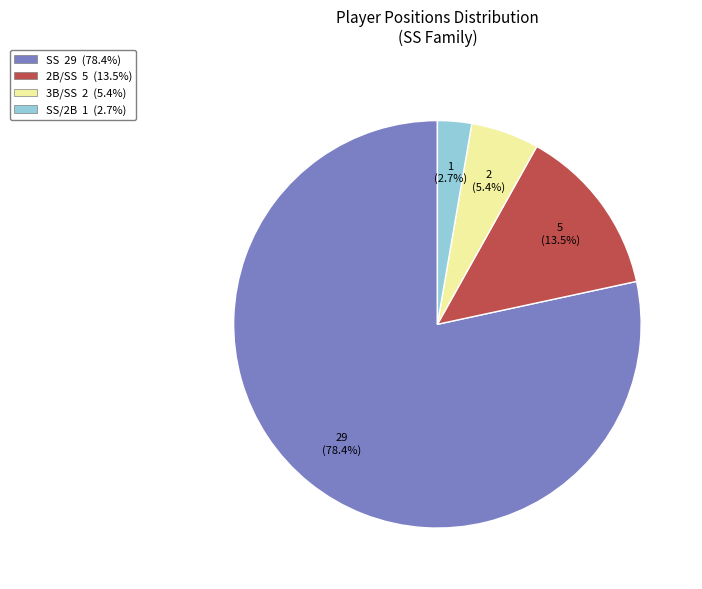

Is there any slice that represents more than half of the pie?

Yes